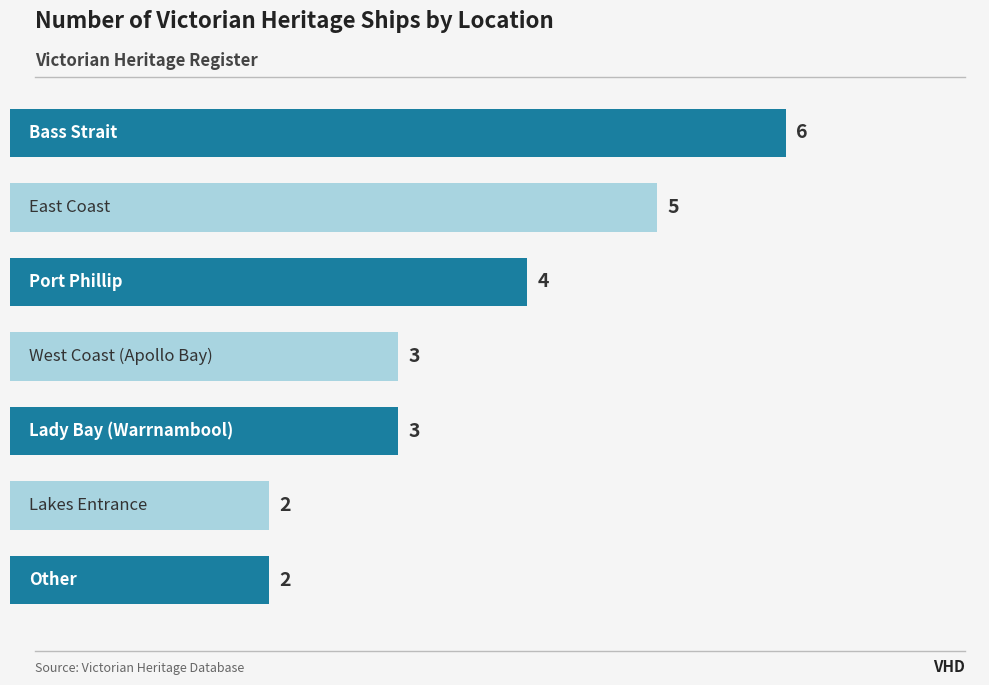

What is the greatest value displayed?

6